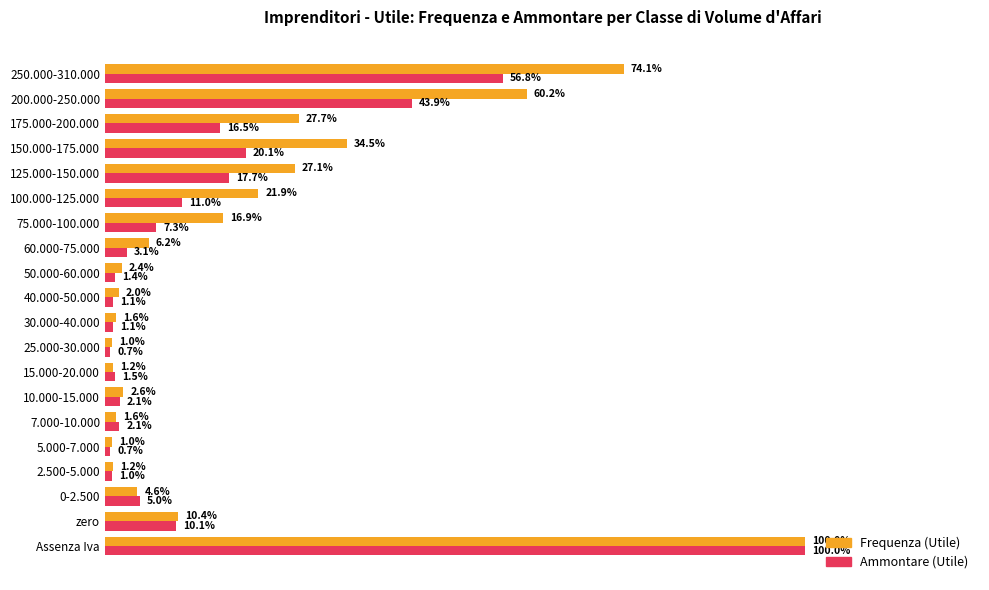

Is the value of Frequenza (Utile) at 100.000-125.000 greater than the value of Ammontare (Utile) at 50.000-60.000?

Yes